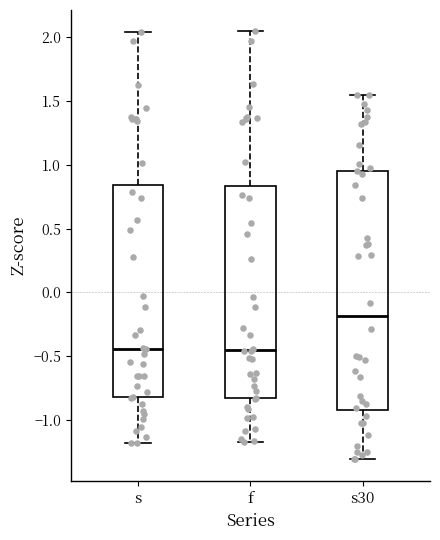

Which box is the tallest, from its lower edge to its upper edge?

s30